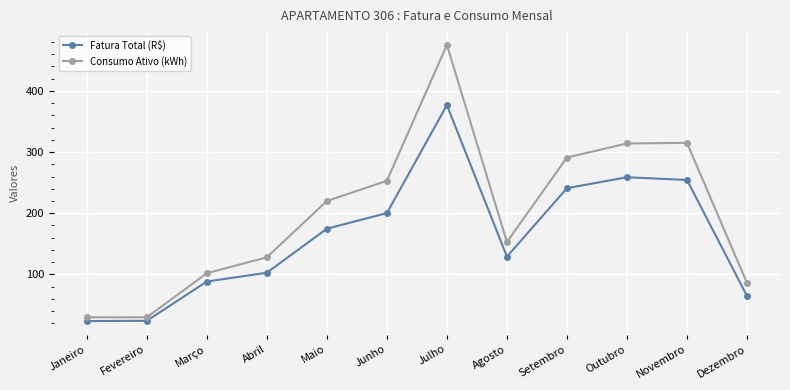

What is the difference between the maximum and minimum values in the Fatura Total (R$) series?

352.8